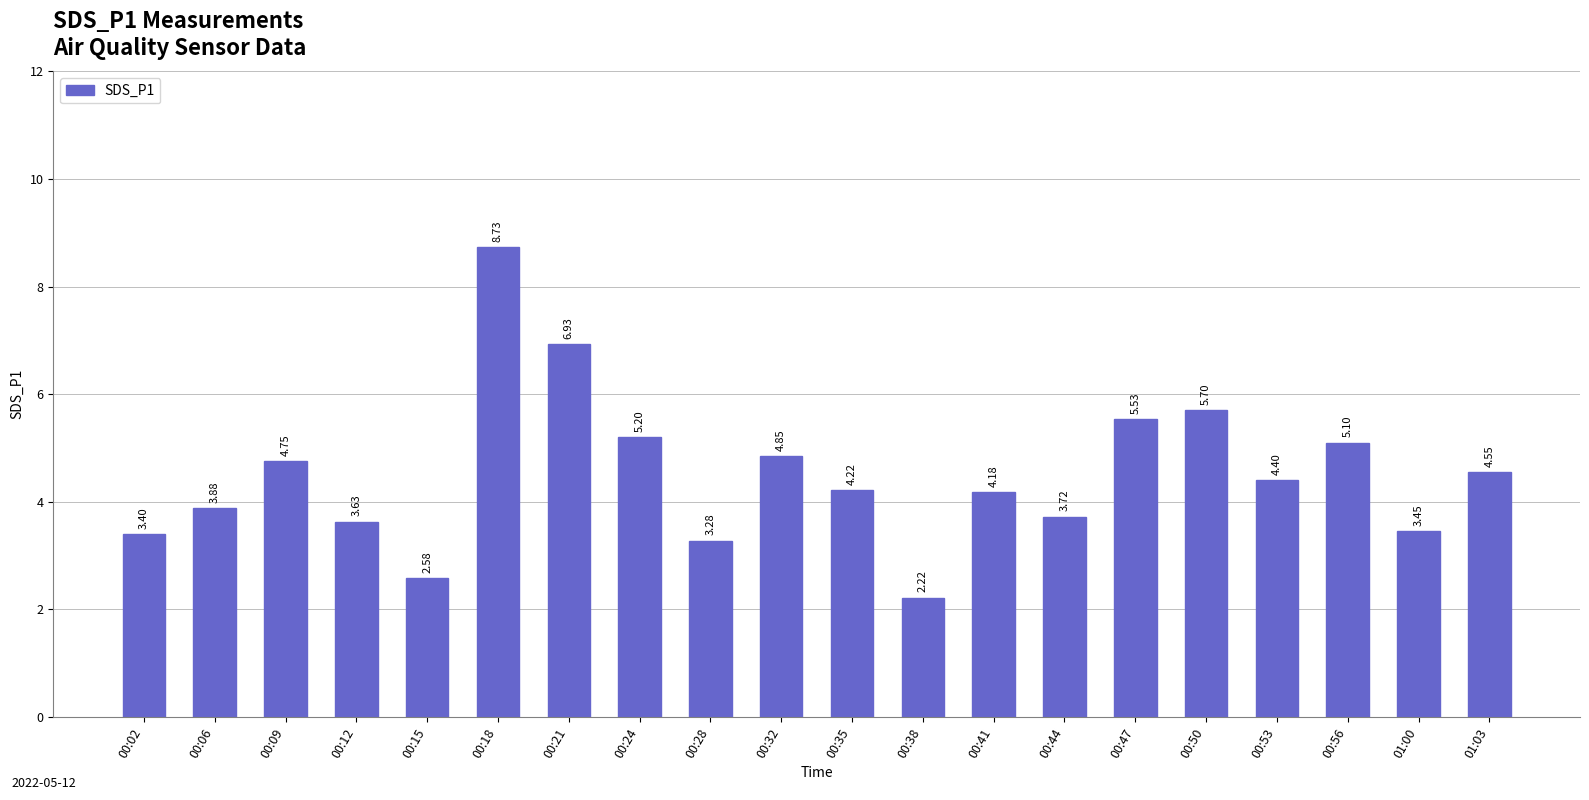

What is the approximate value at 00:18?

8.7